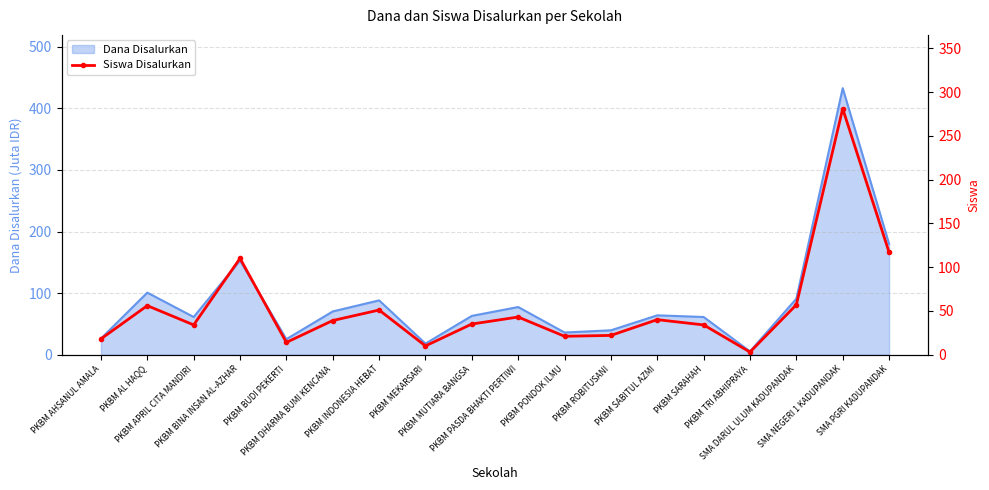

What is the sum of the values at PKBM TRI ABHIPRAYA and PKBM PONDOK ILMU?

24